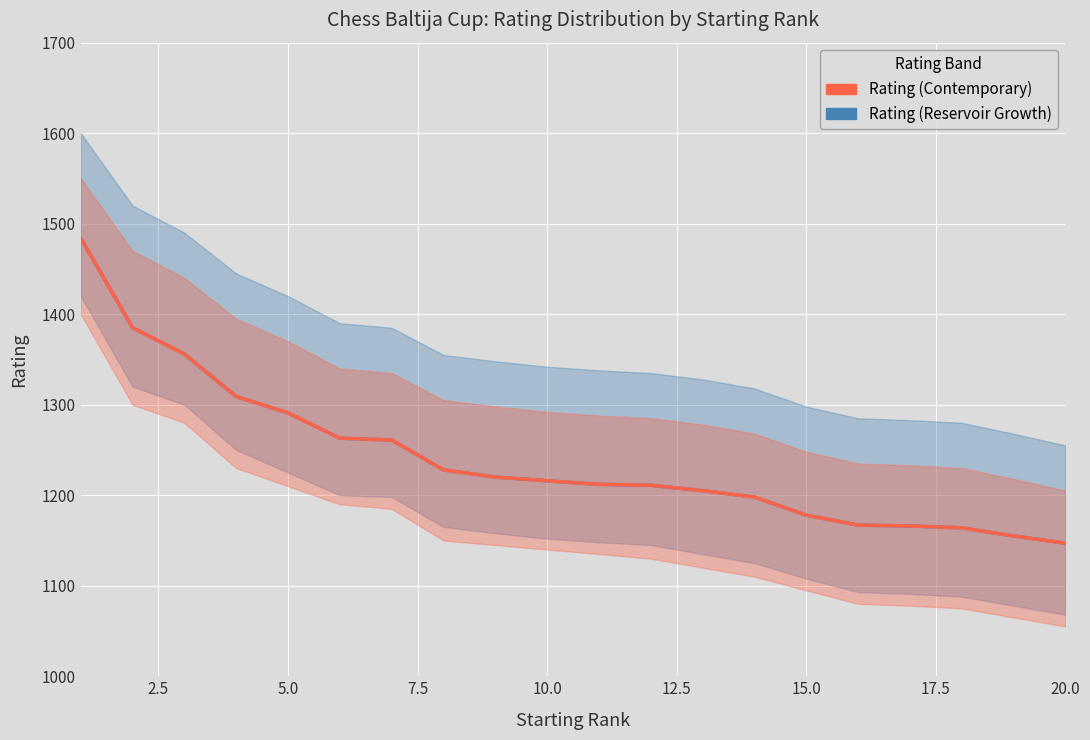

What is the average value of the Rating (Reservoir Growth) series?

1241